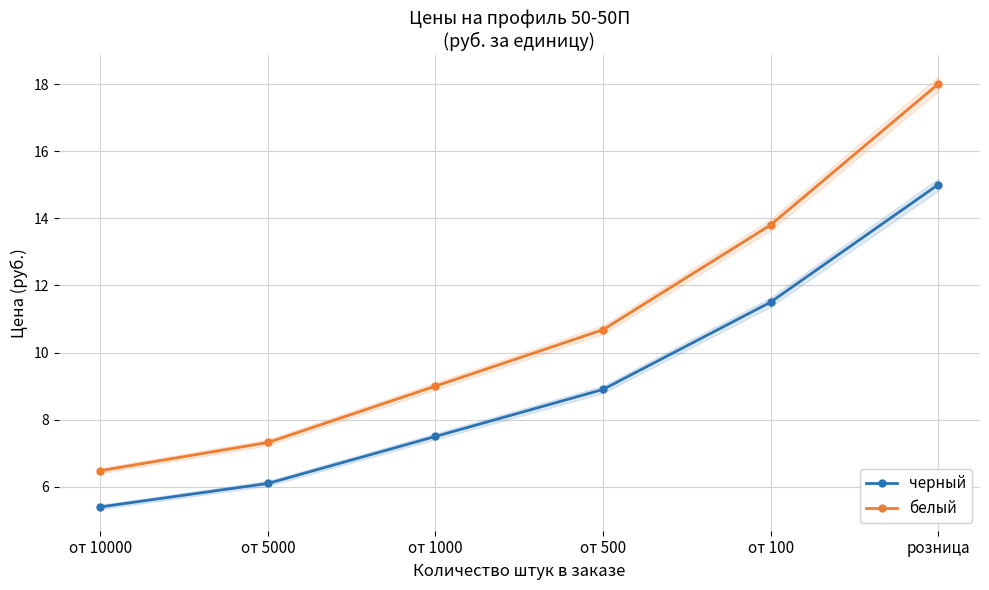

What is the value of the черный point at the 4th from the left?

8.9